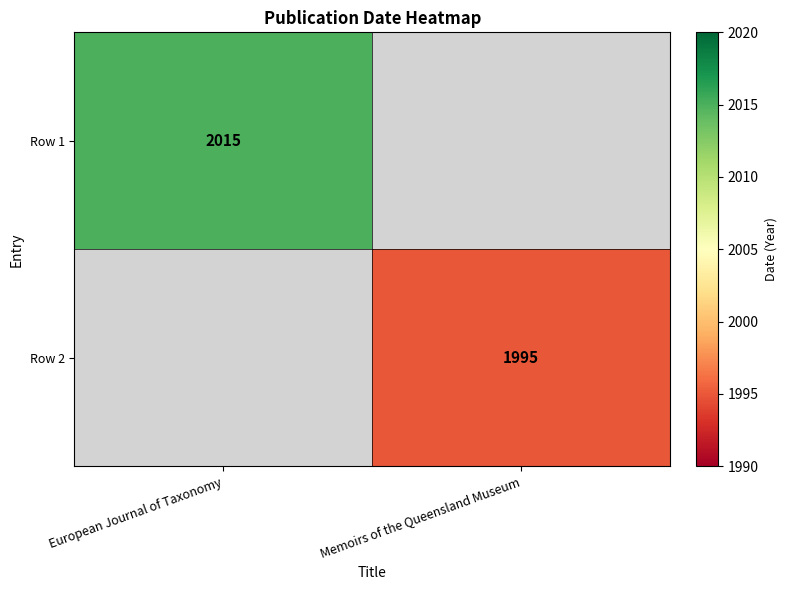

Between European Journal of Taxonomy and Memoirs of the Queensland Museum, which is larger?

European Journal of Taxonomy